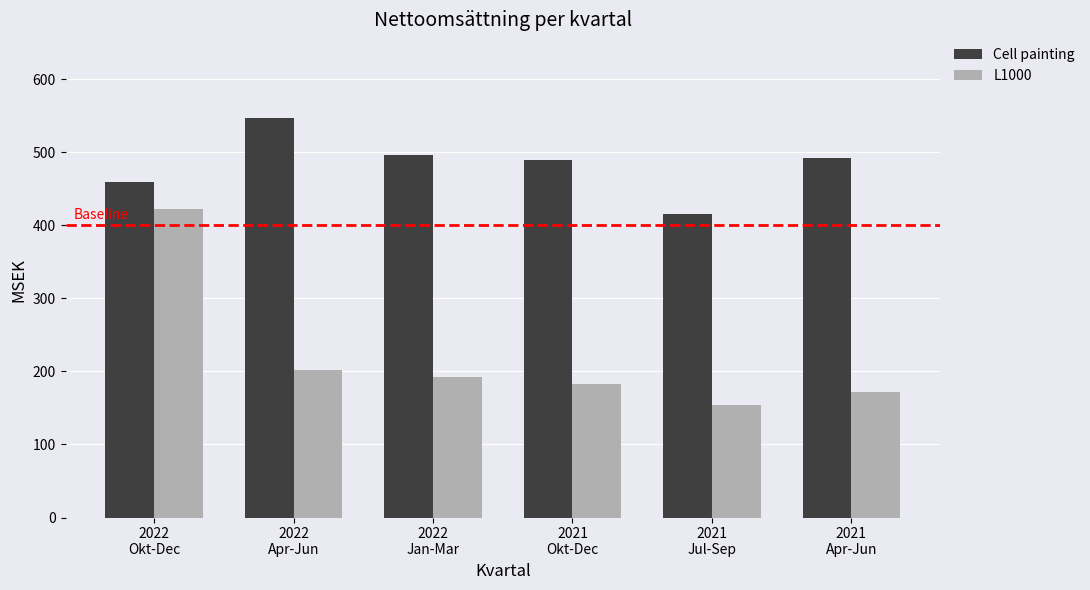

Which series has the largest total across all categories?

Cell painting